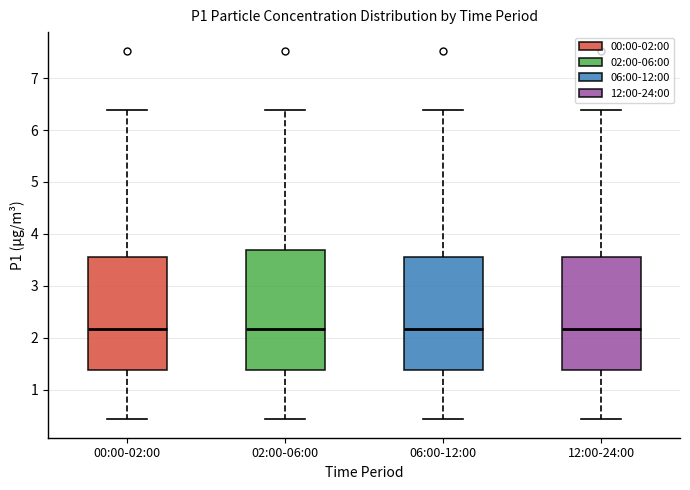

Reading left to right, read every box against the y-axis: the position of its median line, the range the box covers, and the ends of its whiskers. The values are not printed on the chart, so give them approximately, as read against the axis.

00:00-02:00: median 2.2, box 1.4 to 3.6, whiskers 0.4 to 6.4
02:00-06:00: median 2.2, box 1.4 to 3.7, whiskers 0.4 to 6.4
06:00-12:00: median 2.2, box 1.4 to 3.6, whiskers 0.4 to 6.4
12:00-24:00: median 2.2, box 1.4 to 3.6, whiskers 0.4 to 6.4